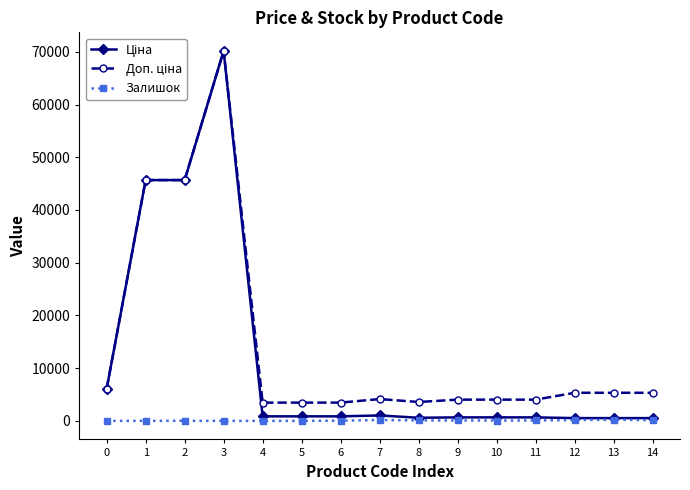

At which category is the sum across all series the highest?

3